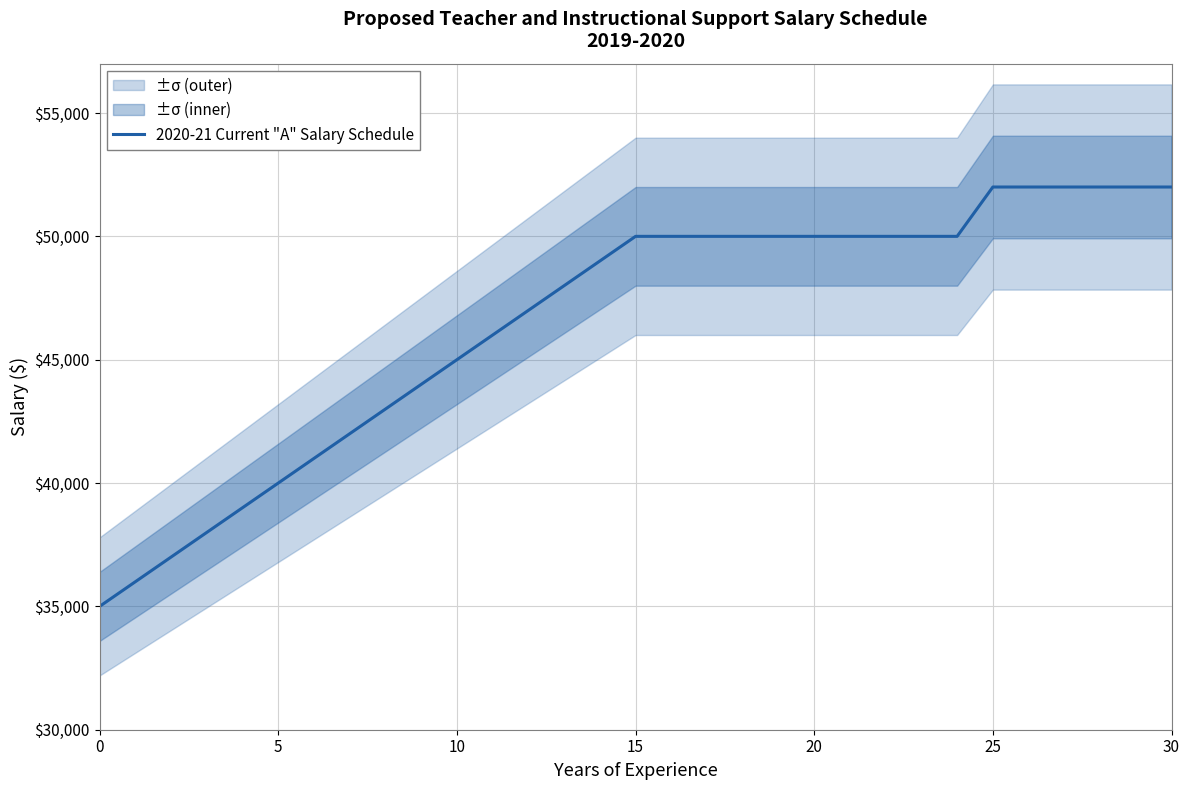

What is the minimum value shown in the chart?

35000